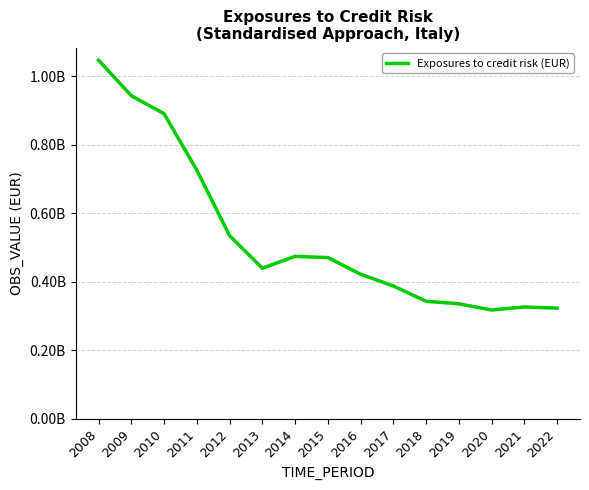

Is it true that the value at 2021 is 209077891?

False